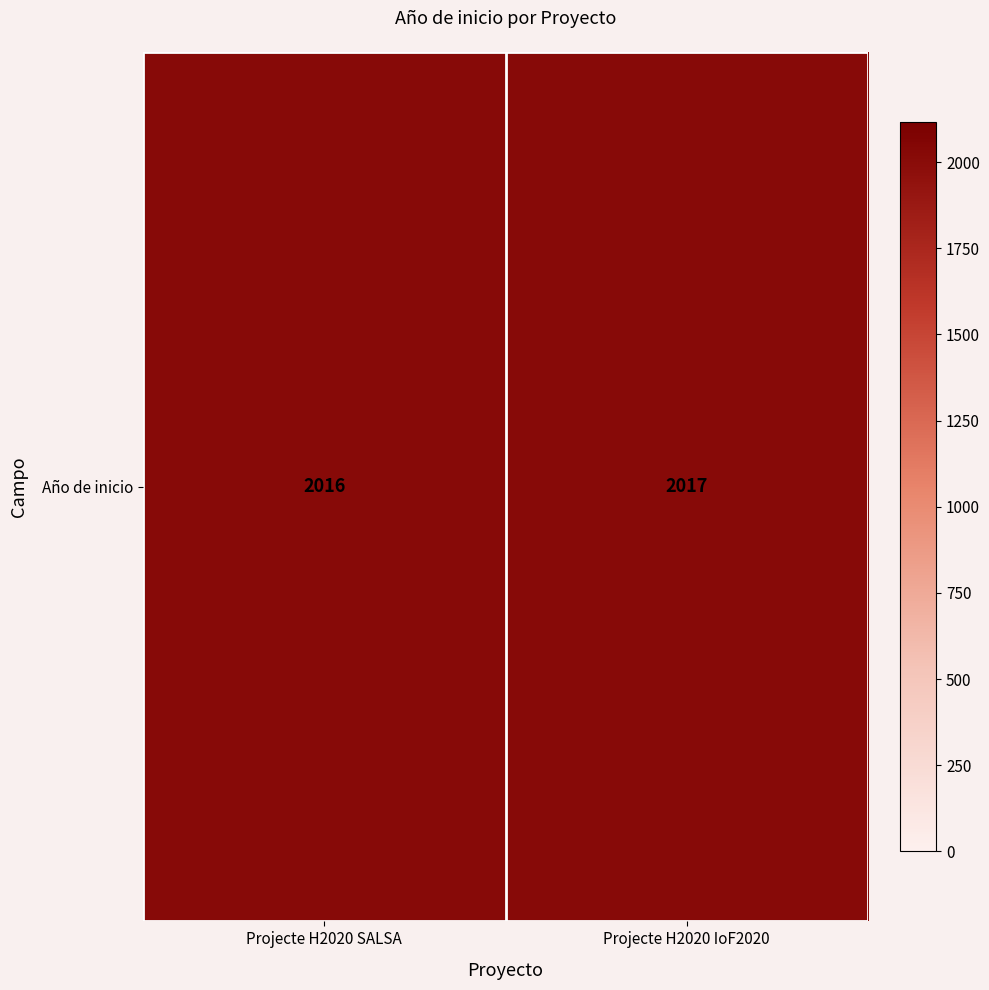

Which has a higher value, Projecte H2020 IoF2020 or Projecte H2020 SALSA?

Projecte H2020 IoF2020